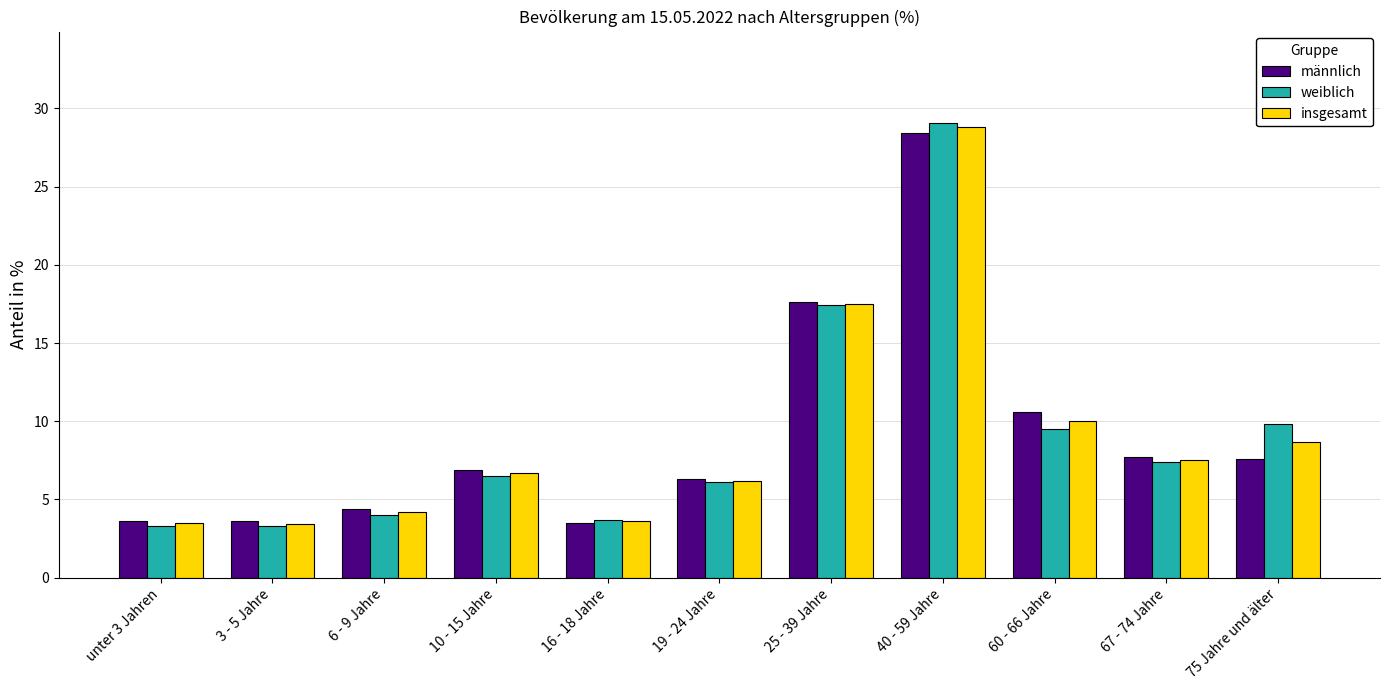

What is the sum of the insgesamt values at 40 - 59 Jahre and 6 - 9 Jahre?

33.0